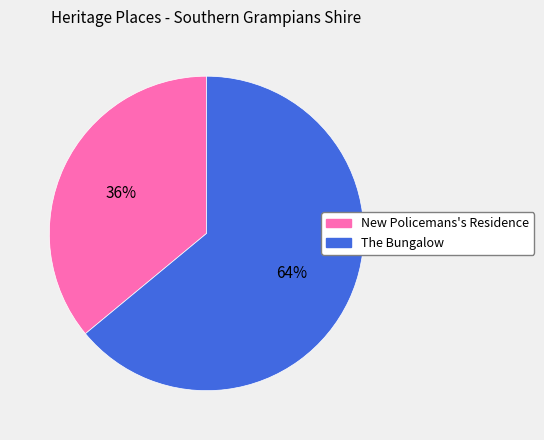

Combined, do The Bungalow and New Policemans's Residence account for over 50%?

Yes